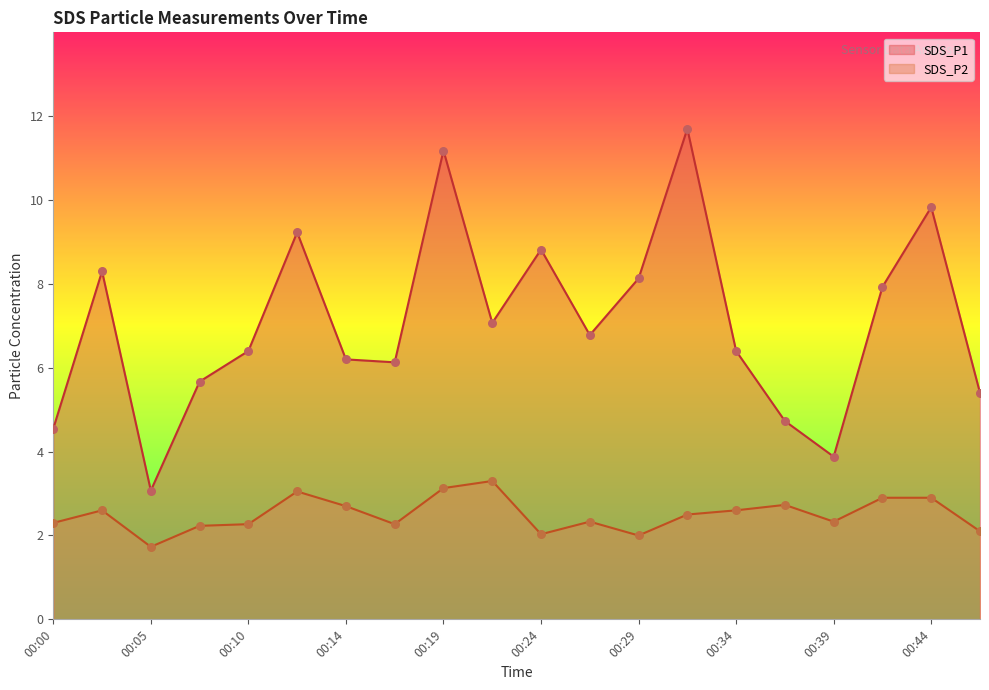

Is the value of SDS_P2 at 00:32 greater than the value of SDS_P1 at 00:07?

No